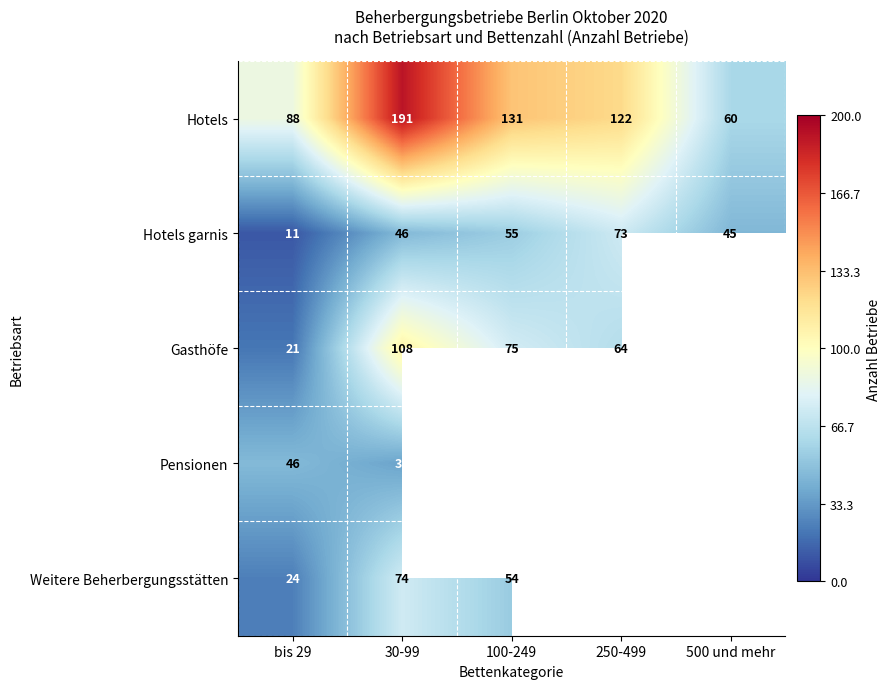

Which label corresponds to the smallest value in the chart?

bis 29